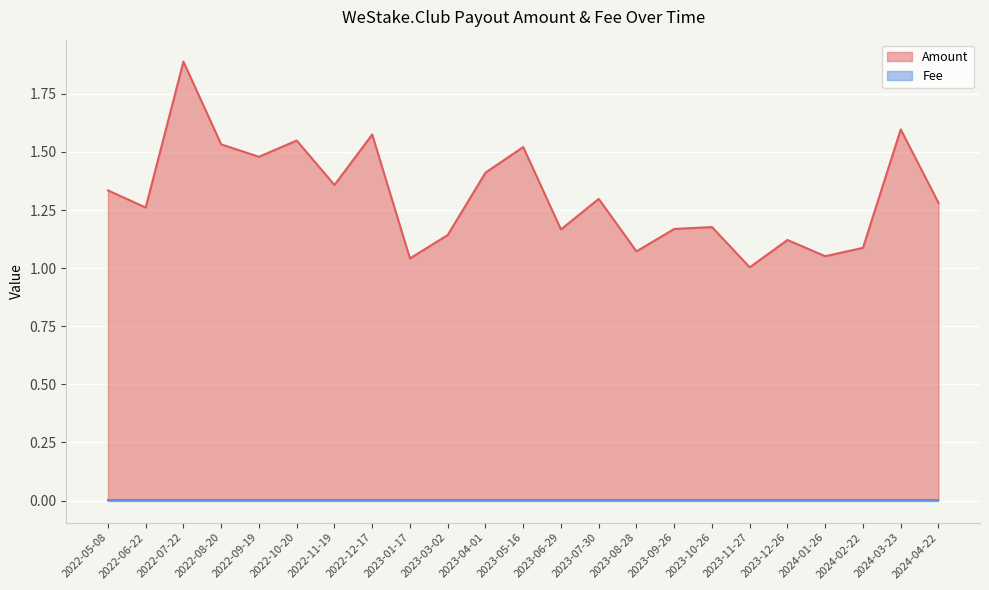

What is the value of the 7th point from the left?

1.4